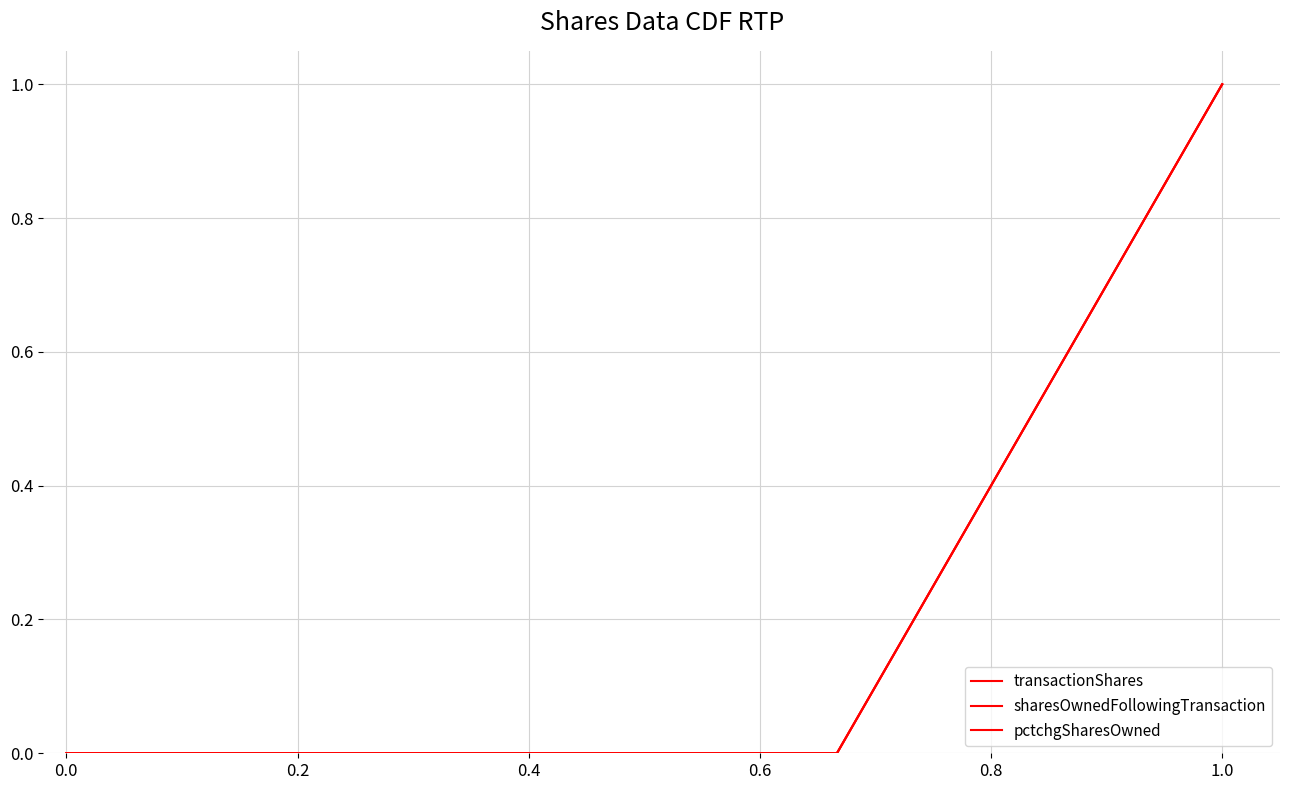

Which series has the largest total across all categories?

transactionShares